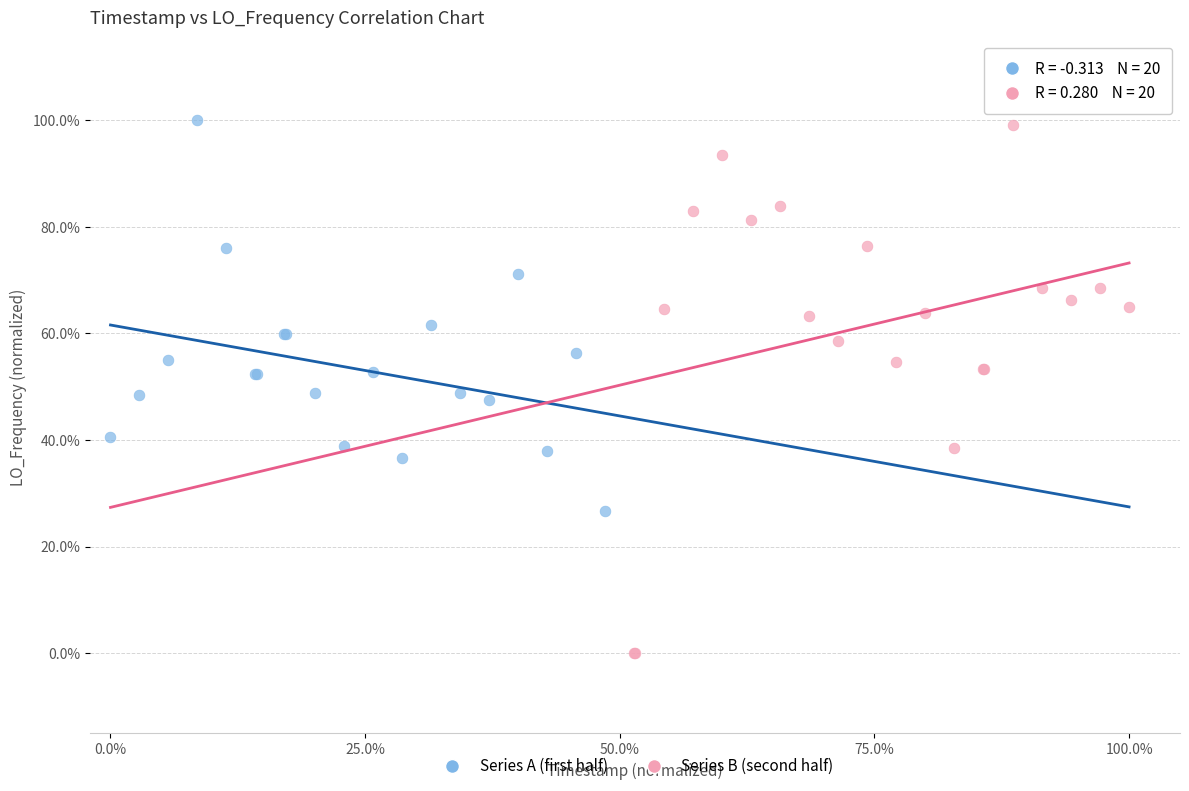

What are all the series names shown in the legend?

Series A (first half), Series B (second half)